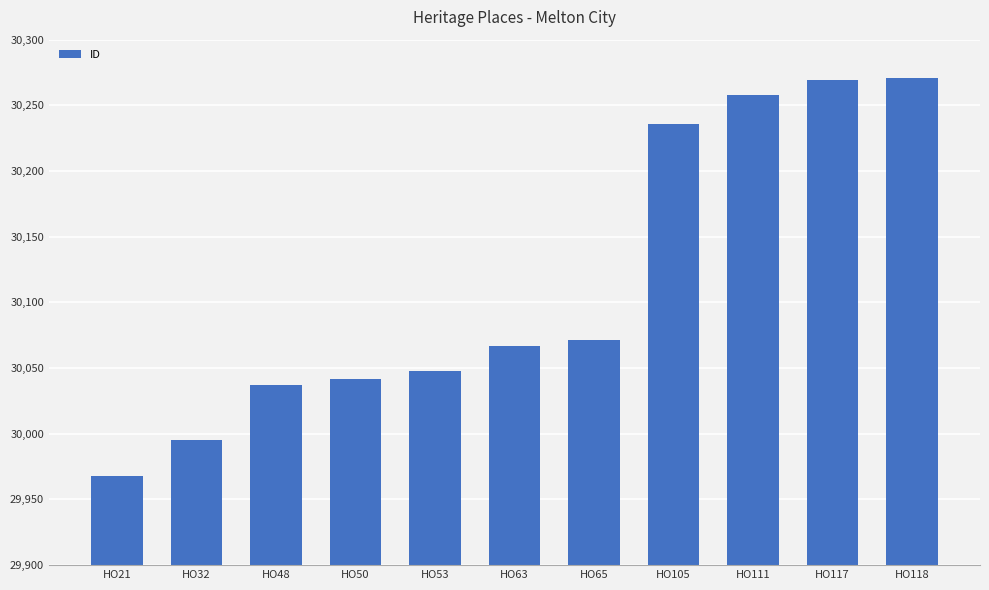

Reading left to right, what are all the values shown in this chart?

29968	29995	30037	30042	30048	30067	30071	30236	30258	30269	30271